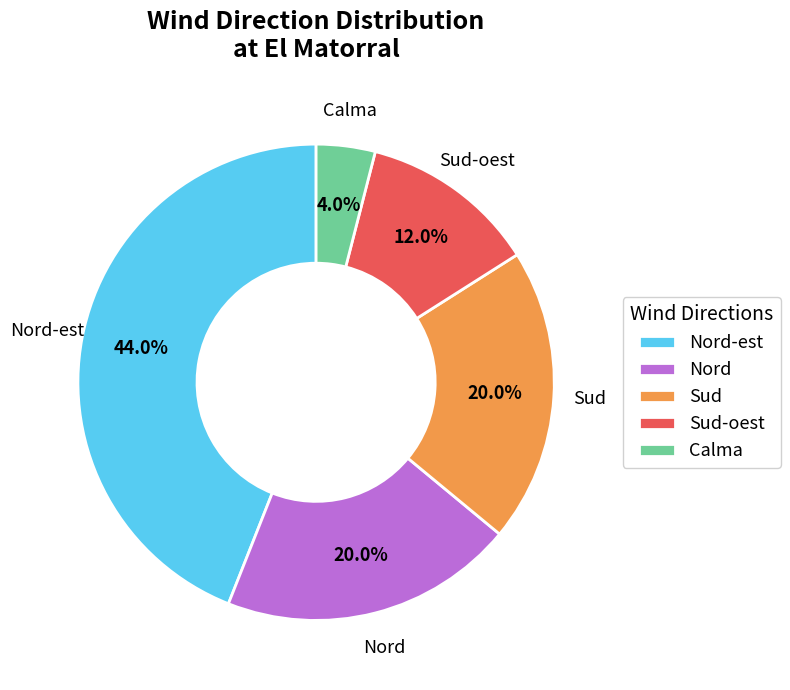

What percentage is the Sud-oest slice, to the nearest percent?

12%